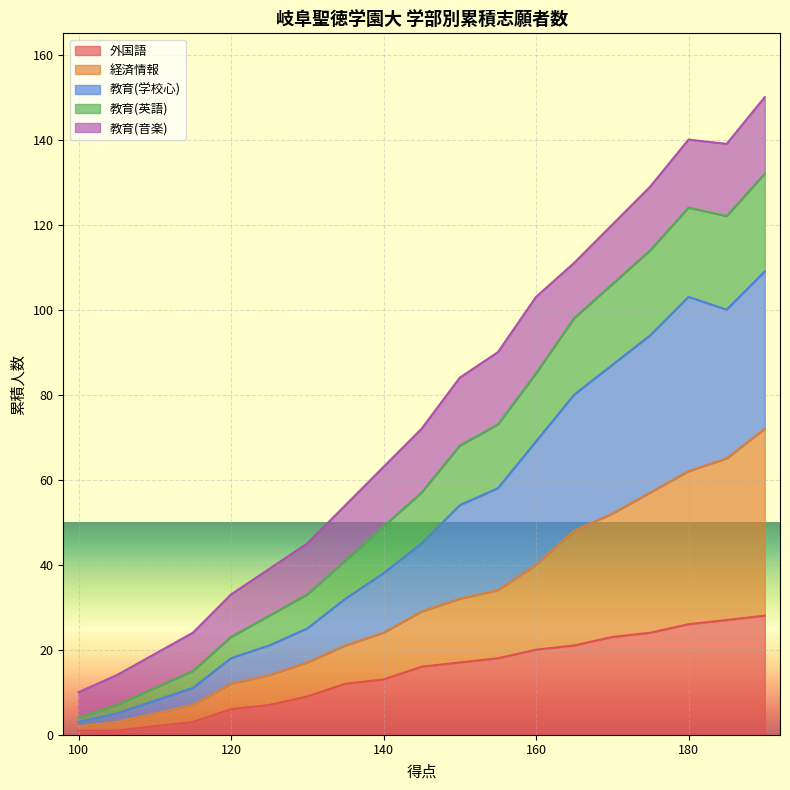

List the labels in order of 外国語 value, smallest first.

100, 105, 110, 115, 120, 125, 130, 135, 140, 145, 150, 155, 160, 165, 170, 175, 180, 185, 190